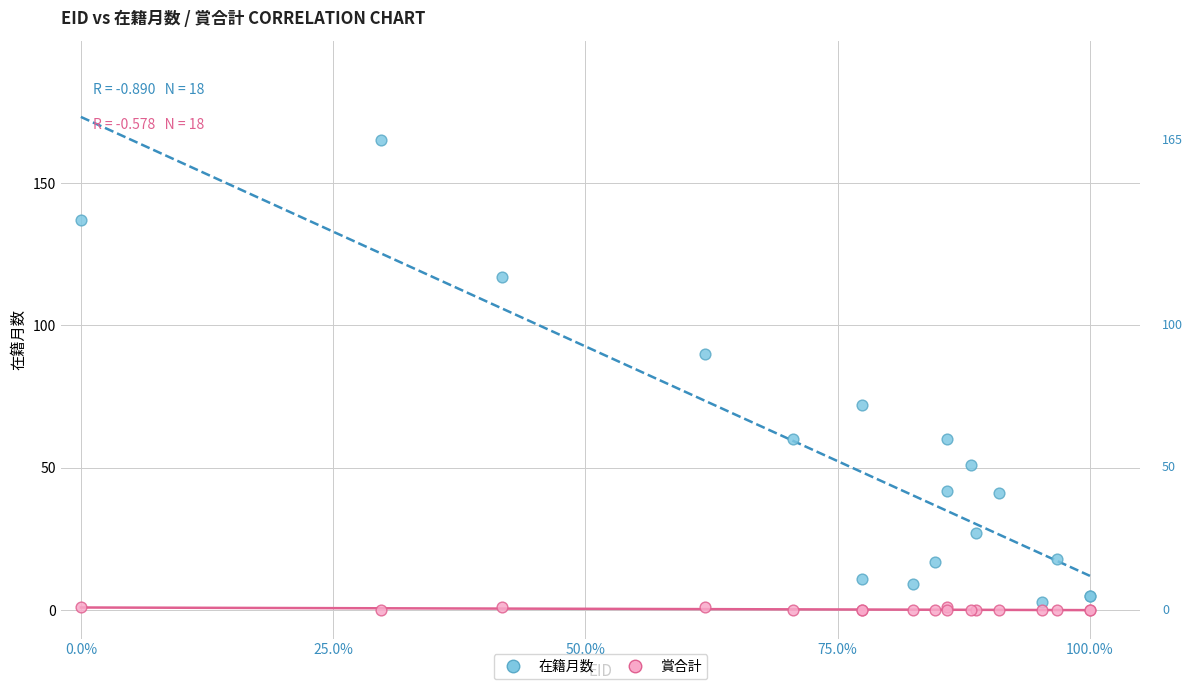

What are all the series names shown in the legend?

在籍月数, 賞合計